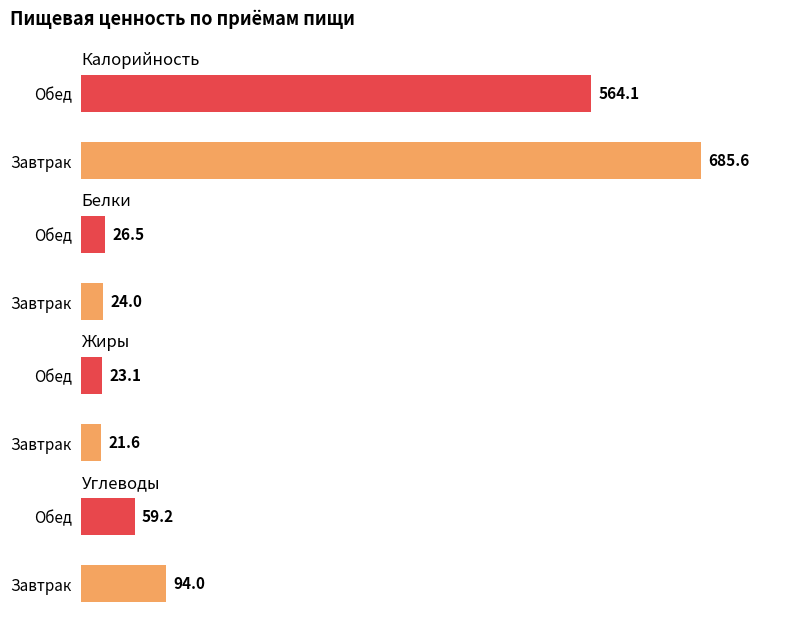

What value does the Белки series have at Обед?

26.5